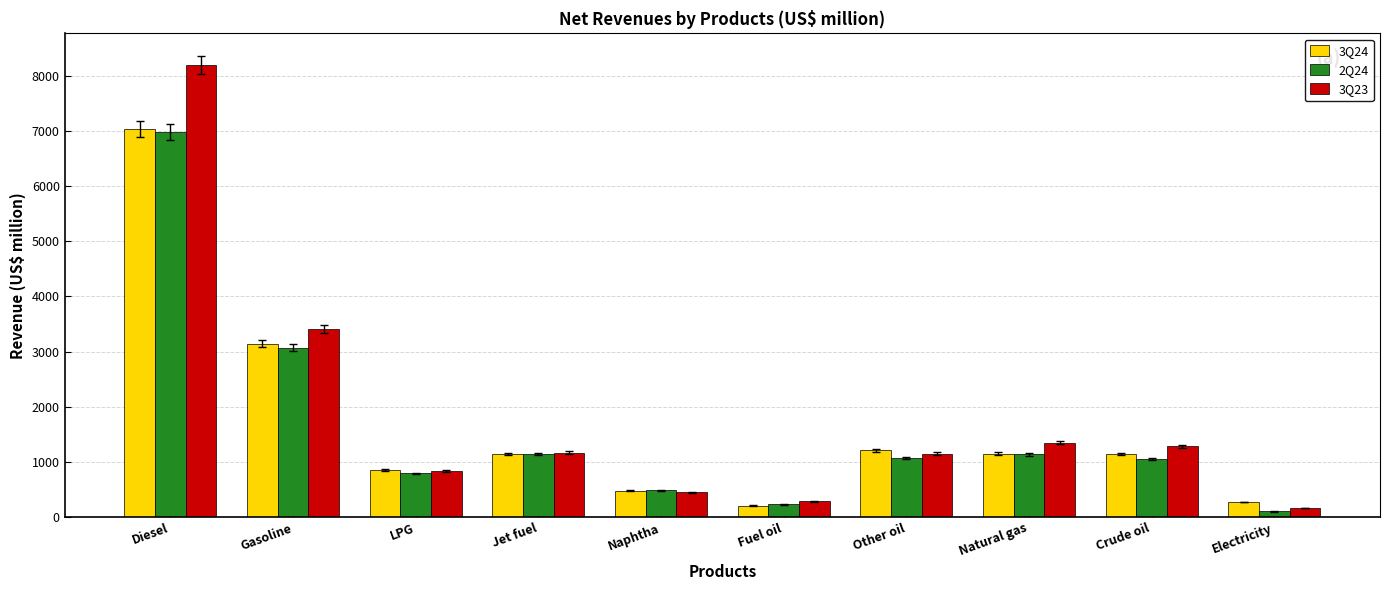

Read the 2Q24 value at Crude oil.

1049